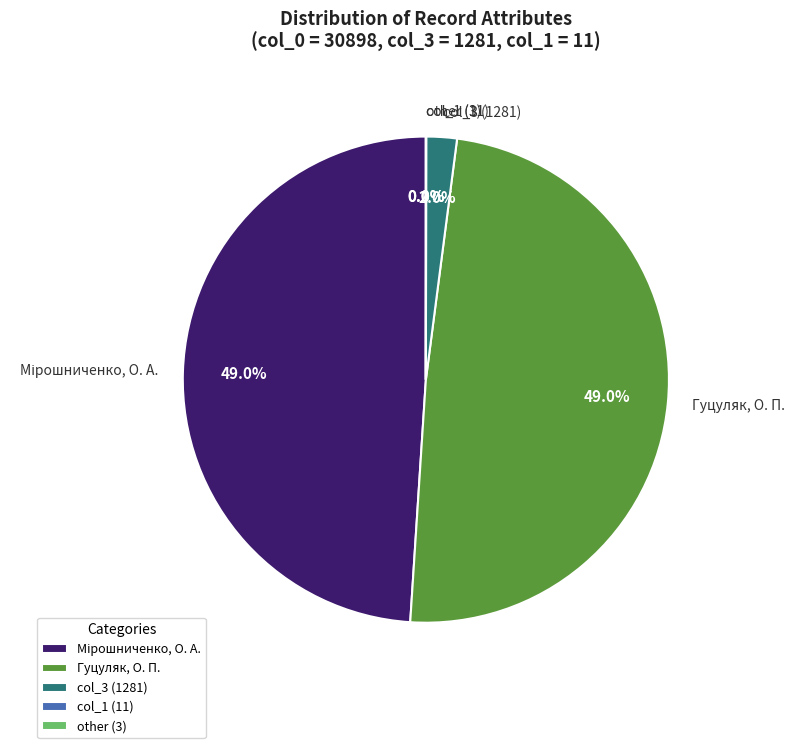

Does Гуцуляк, О. П. account for over 50% of the chart?

No